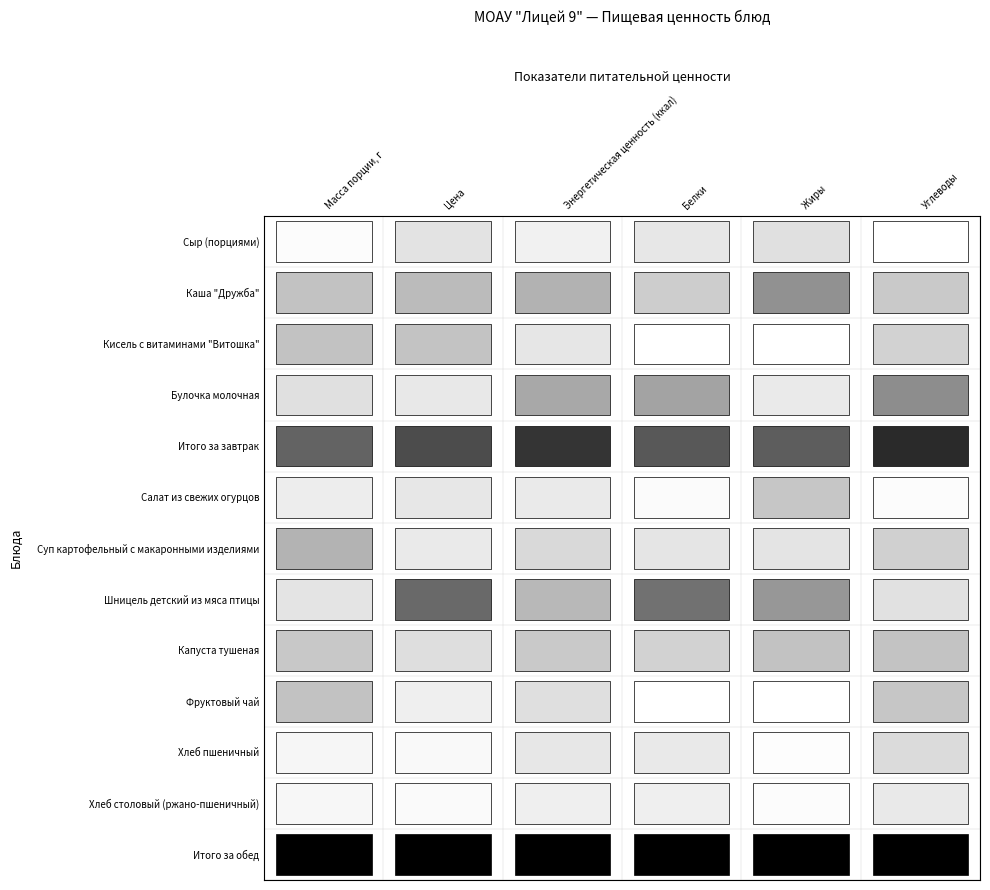

What is the sum of the Фруктовый чай values at Кисель с витаминами "Витошка" and Булочка молочная?

92.8